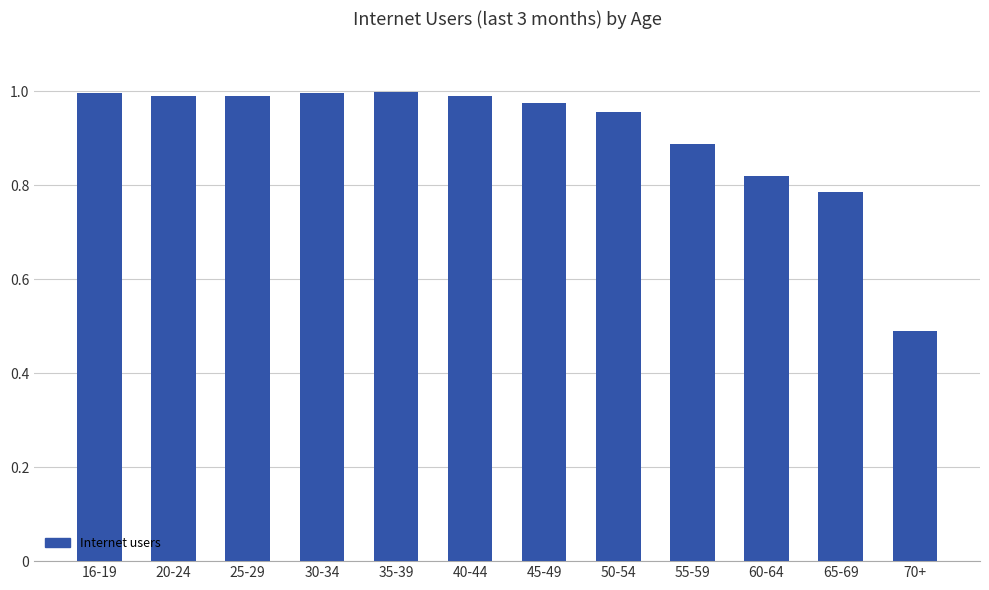

Where is the data nearest to the value 0?

70+